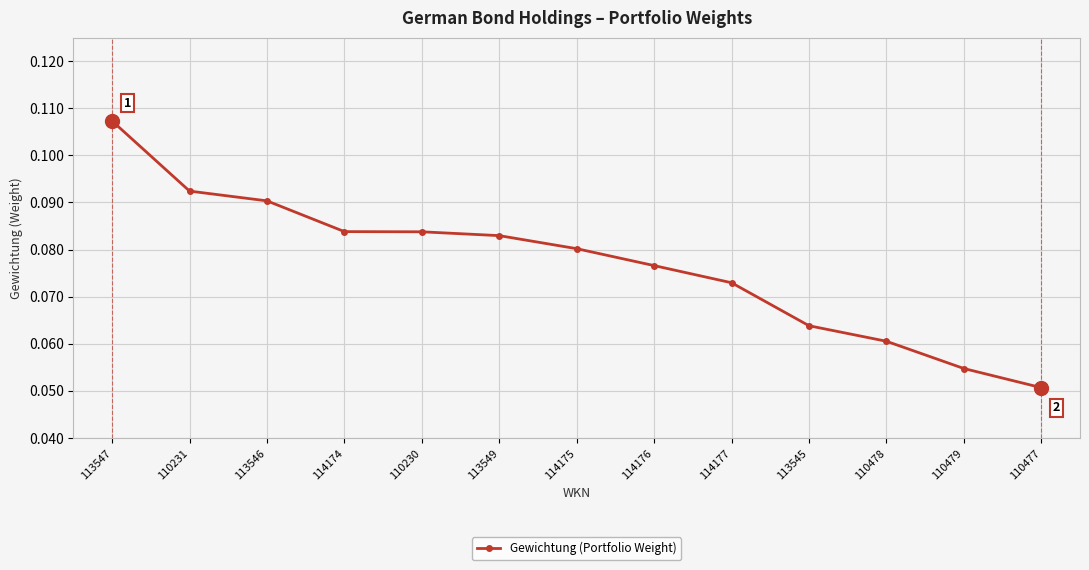

What is the label of the 10th point from the right?

114174